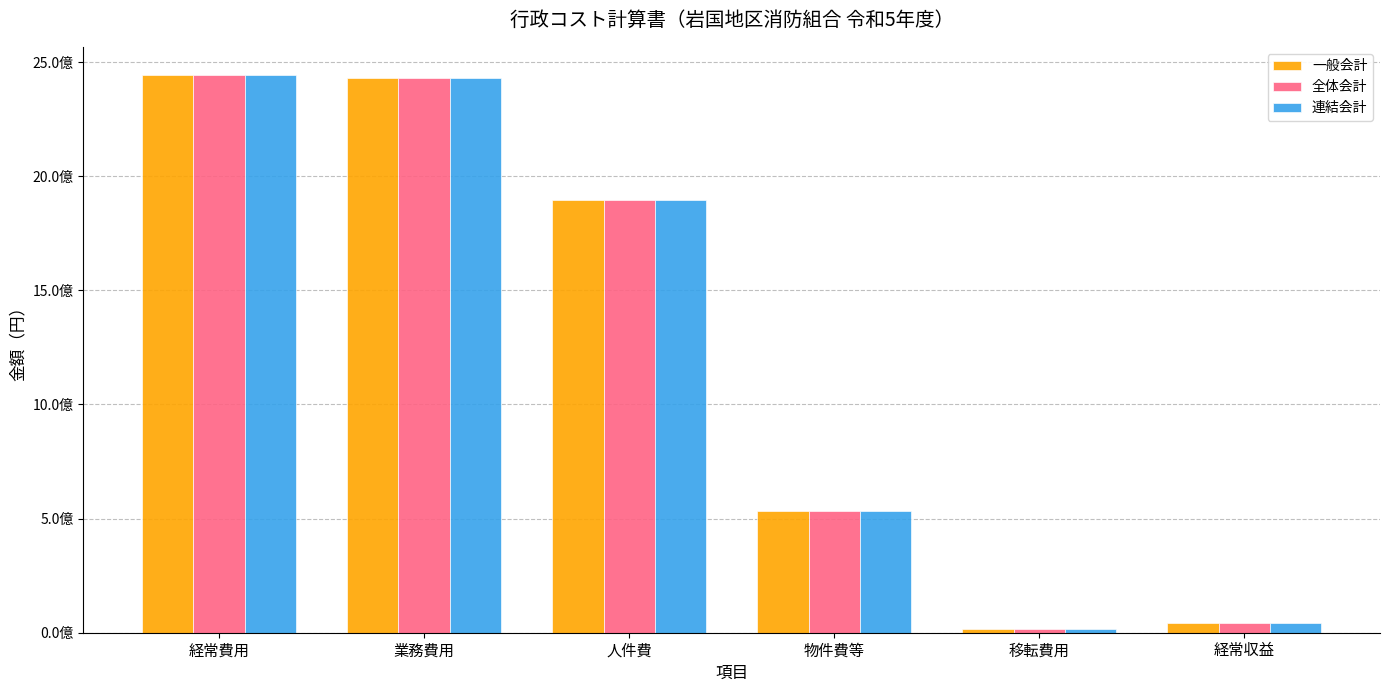

Where does the 全体会計 series first go above 1895966752?

経常費用